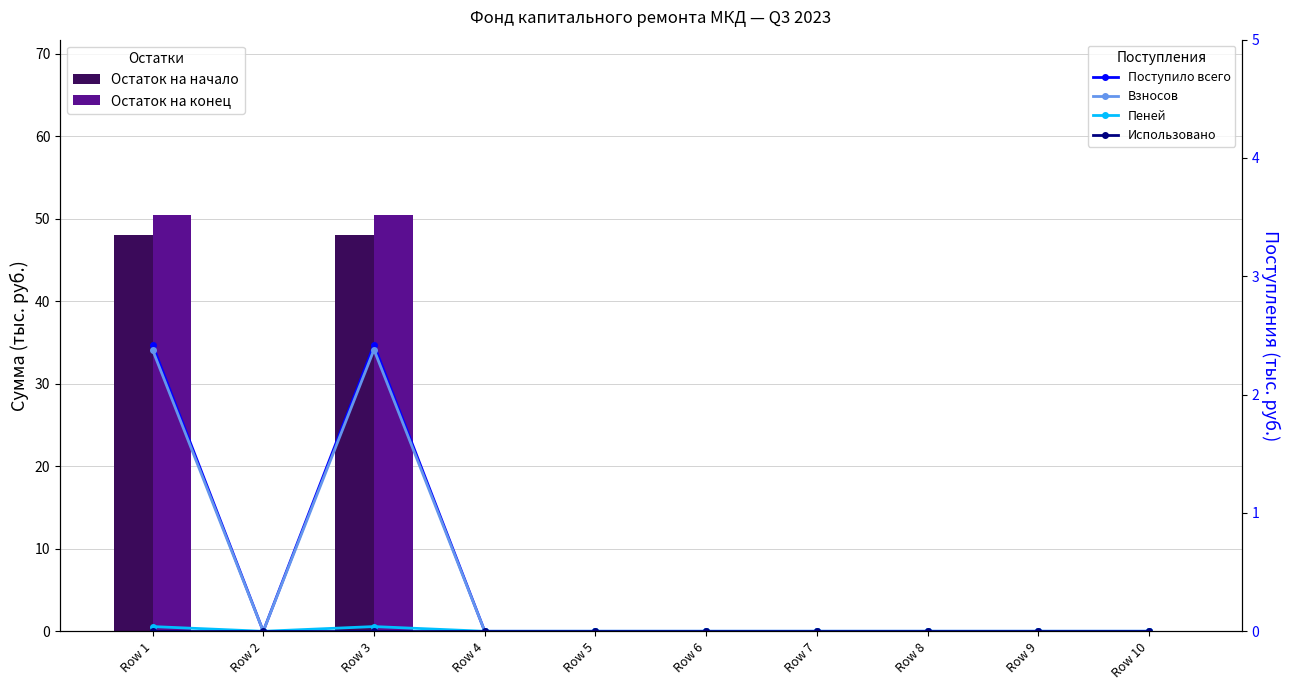

Which series changed the most between Row 2 and Row 3?

Остаток на конец